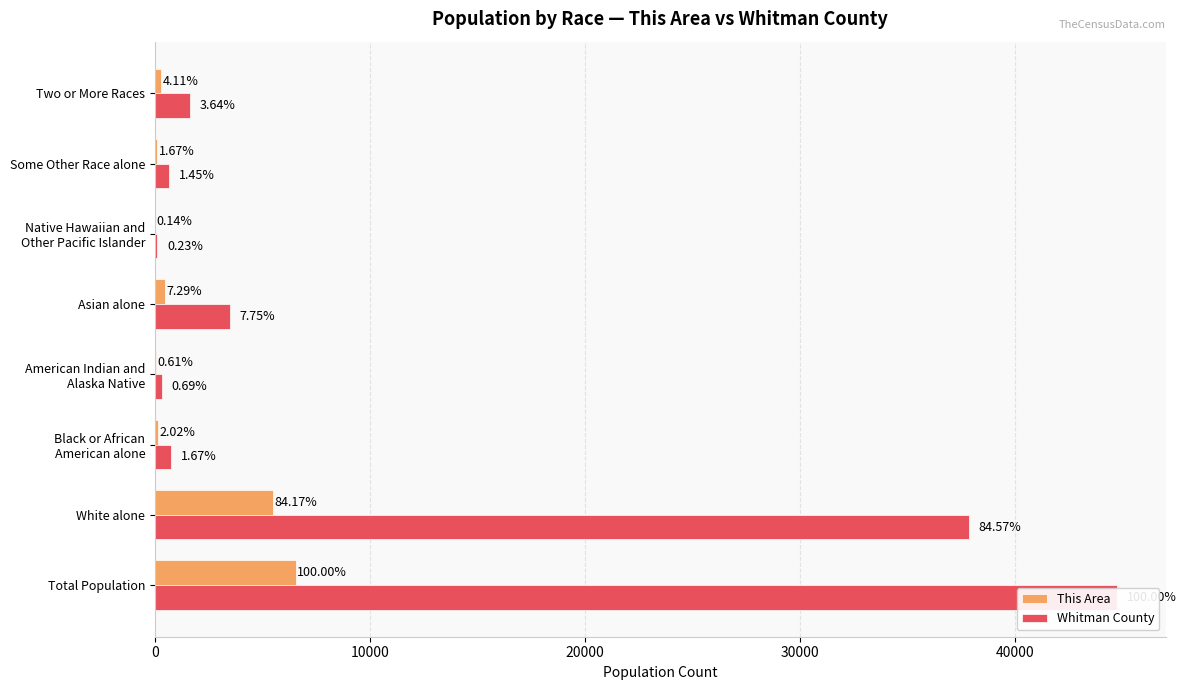

Count the number of categories in the chart.

8